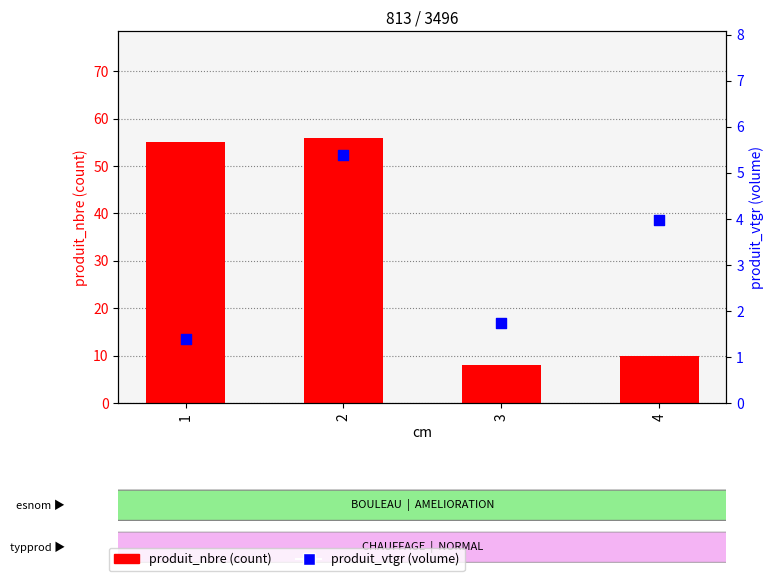

What is the total value across all series at 1?

56.4